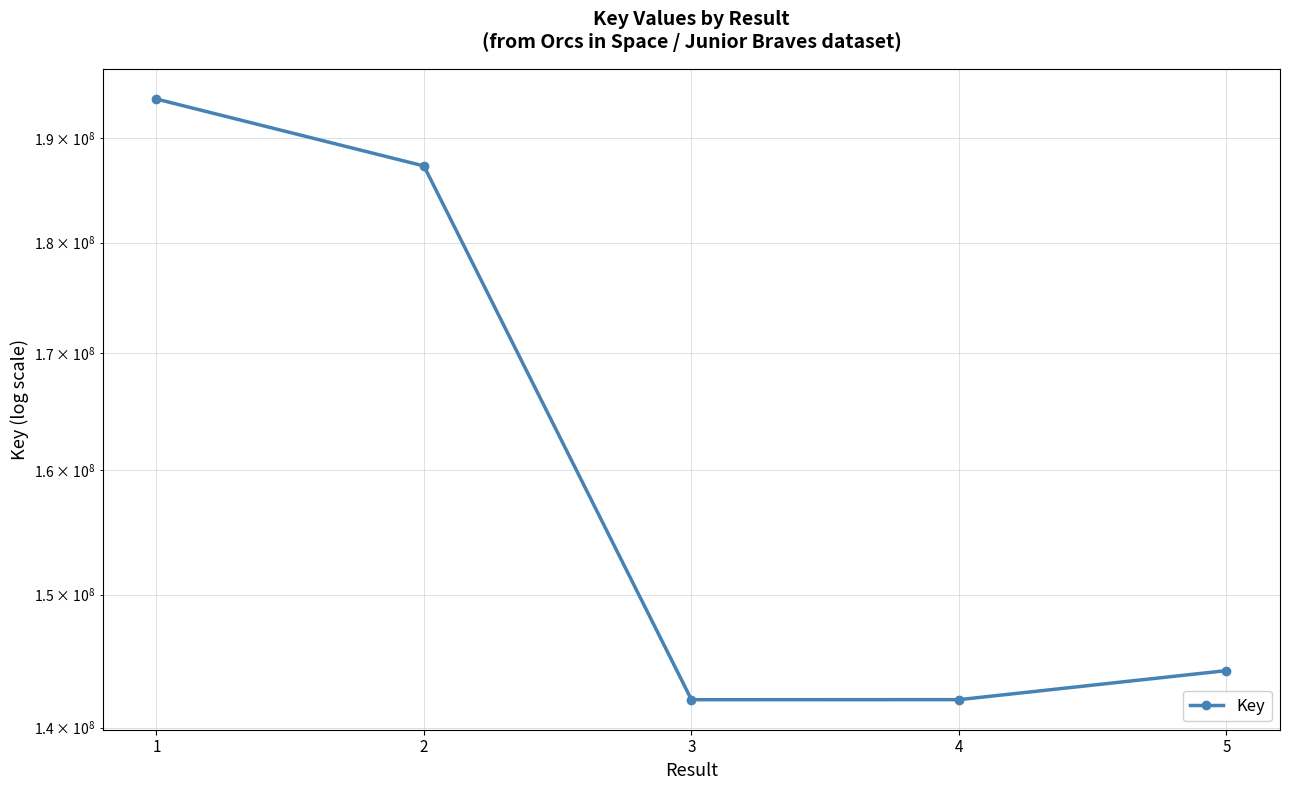

At which label is the value closest to 167982871?

2